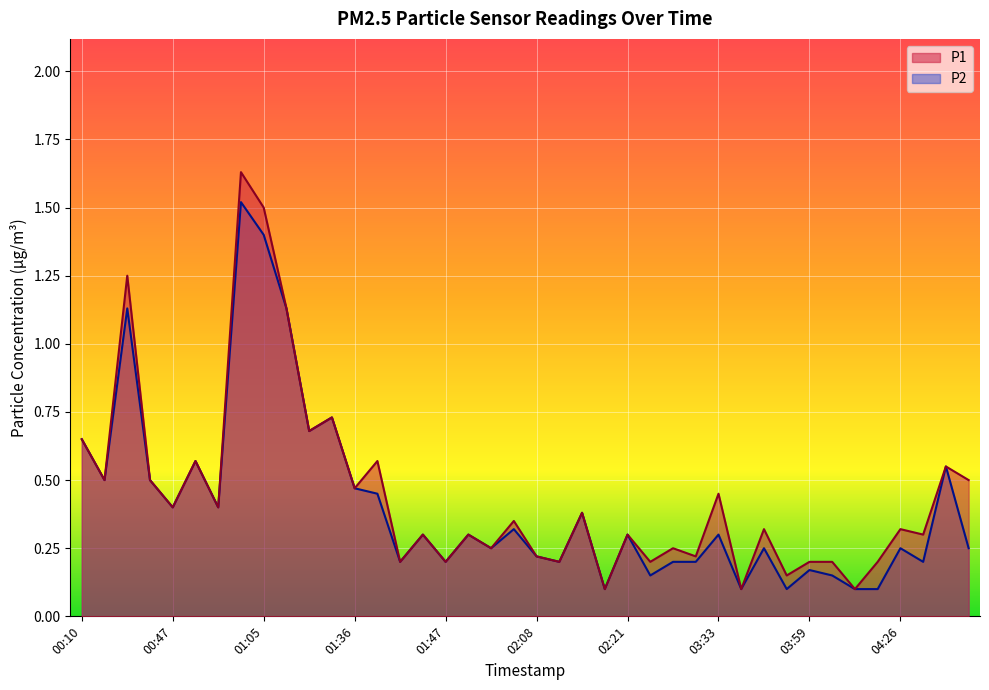

What position from the right is 03:14?

14